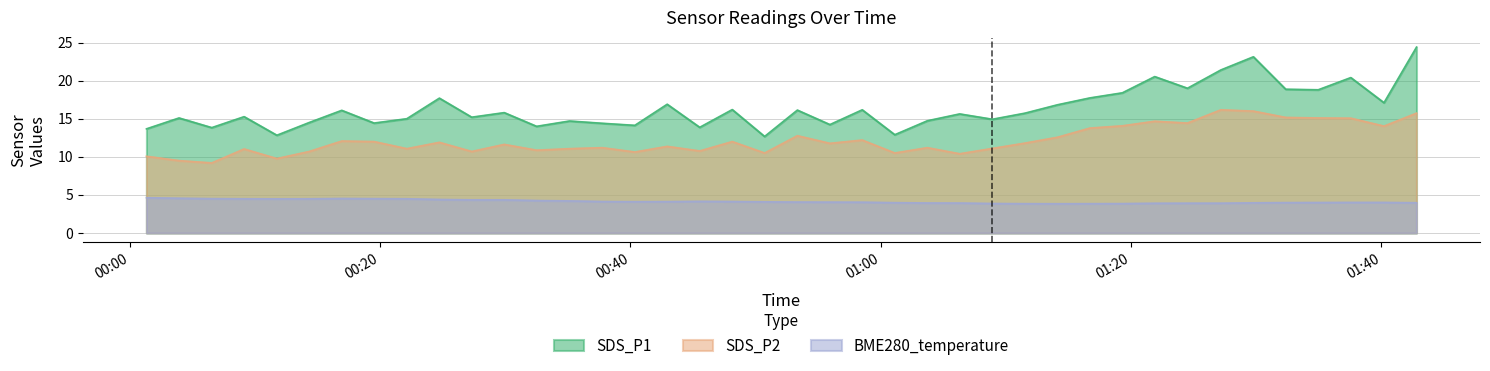

True or false: SDS_P1 has a value of 25.1 at 2021/11/06 00:55:56.

False